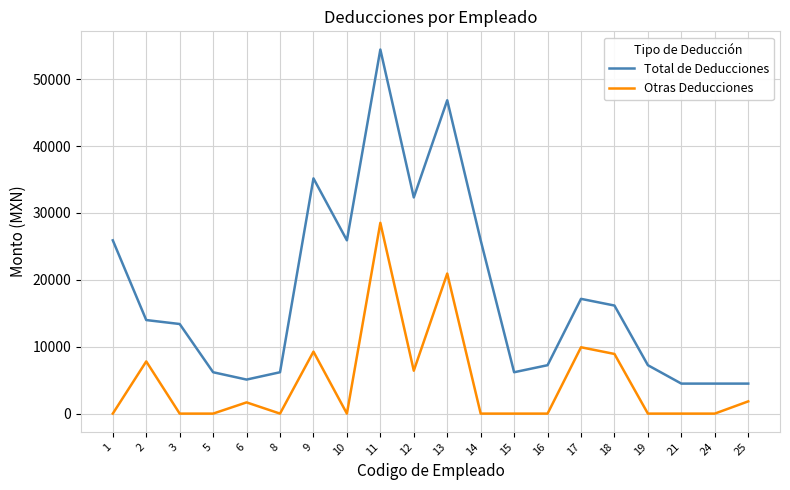

What is the maximum value shown in the chart?

54422.7